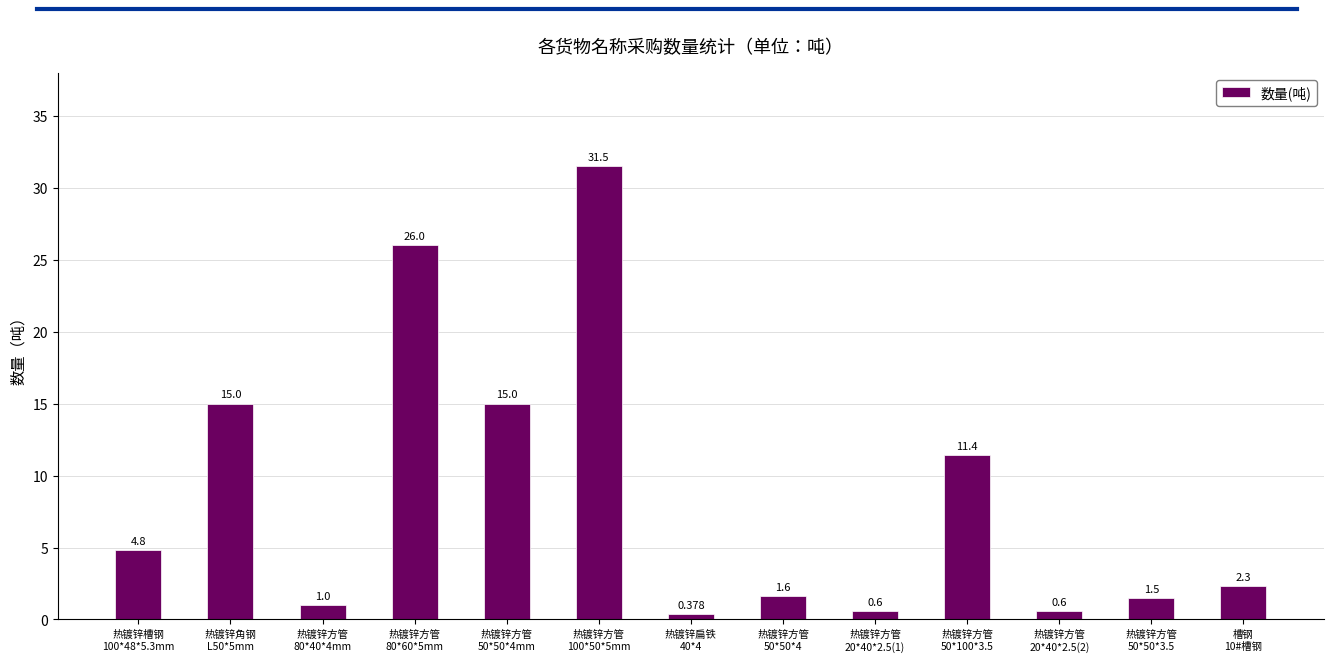

Which label corresponds to the largest value in the chart?

热镀锌方管
100*50*5mm